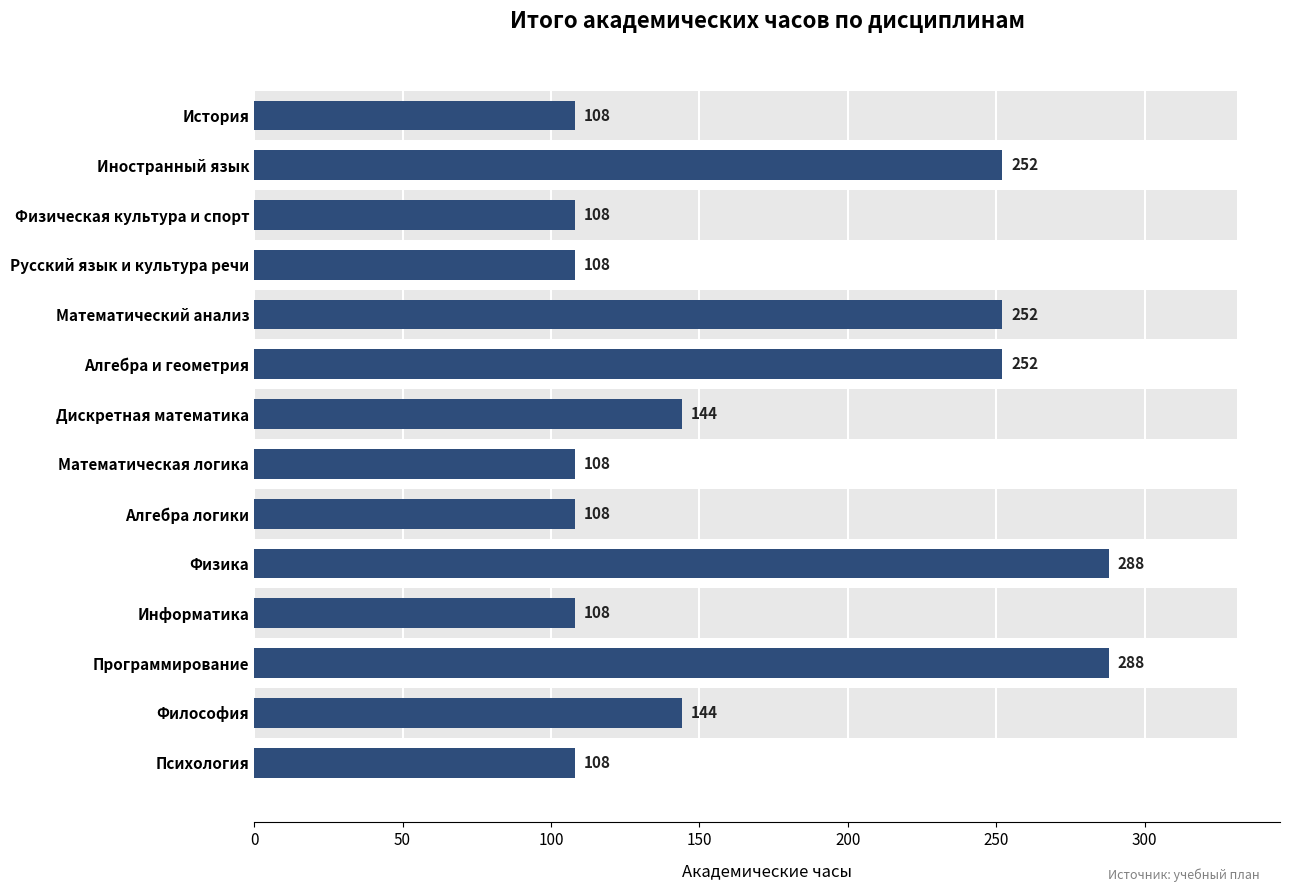

Count the number of data series in this chart.

1